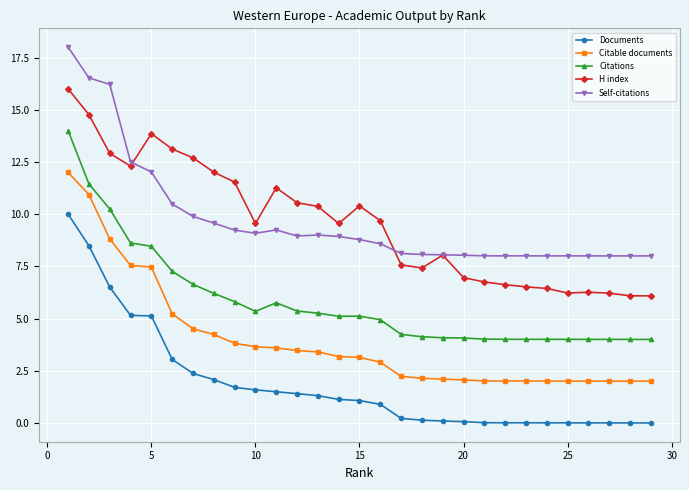

What is the highest value of the Citations series?

14.0